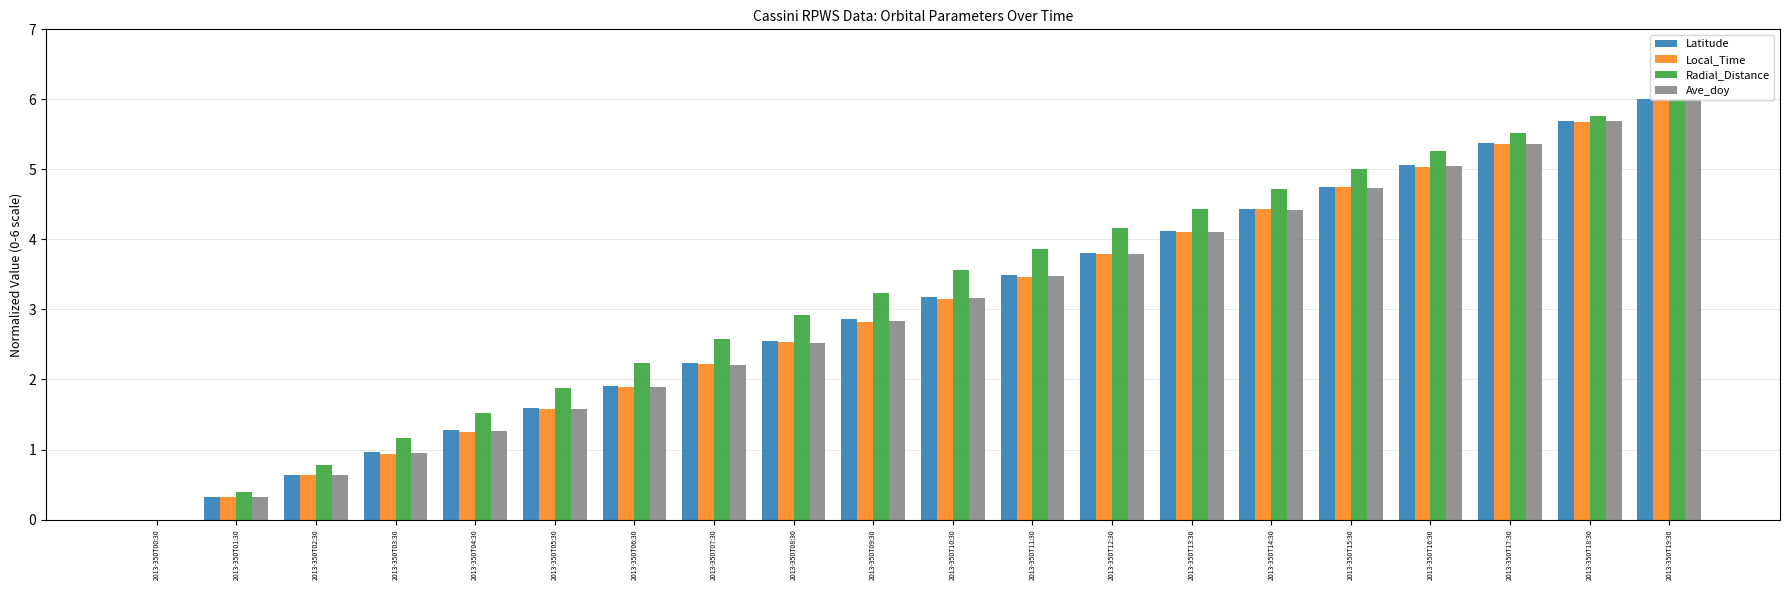

Which series changed the most between 2013-350T00:30 and 2013-350T14:30?

Radial_Distance